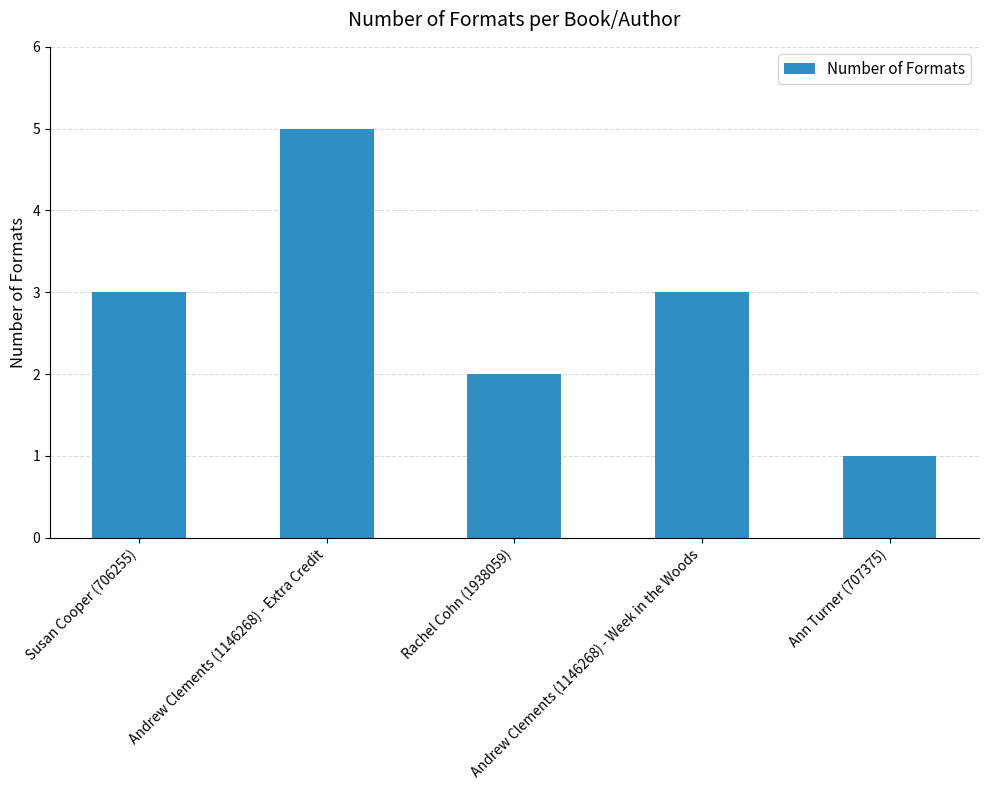

Count the values in the range 2 to 3.

3